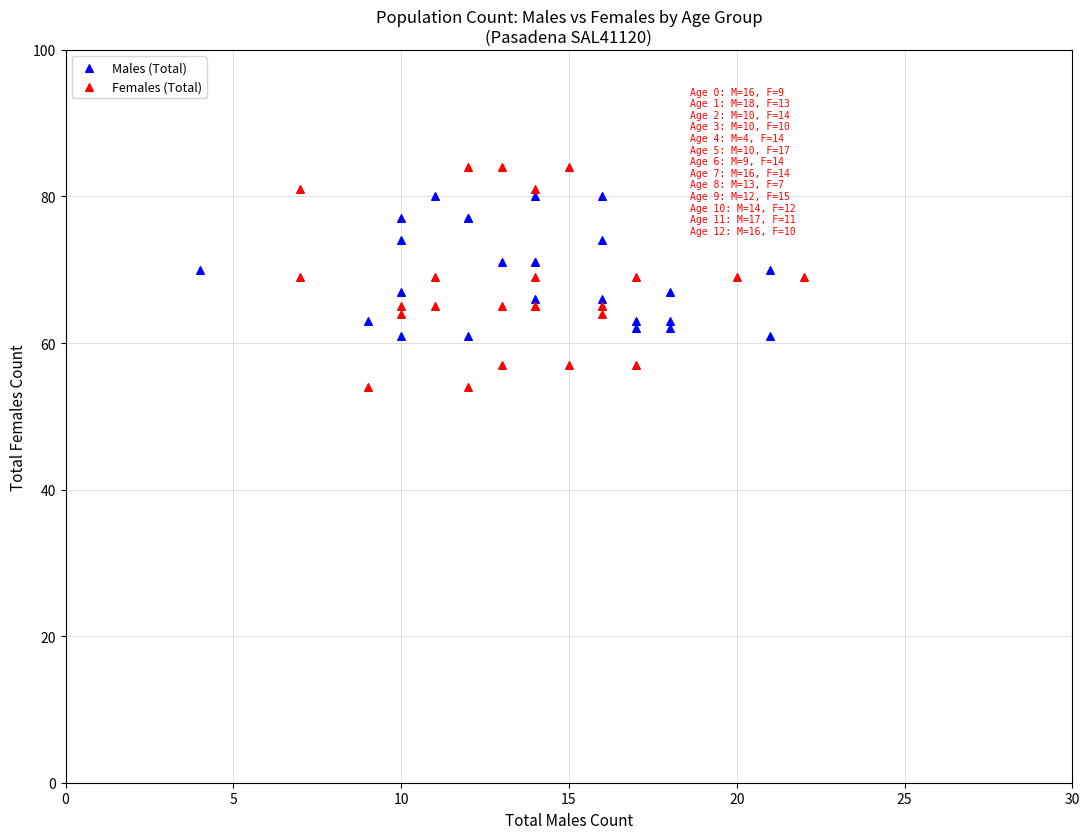

Which series contains the highest Y value?

Females (Total)